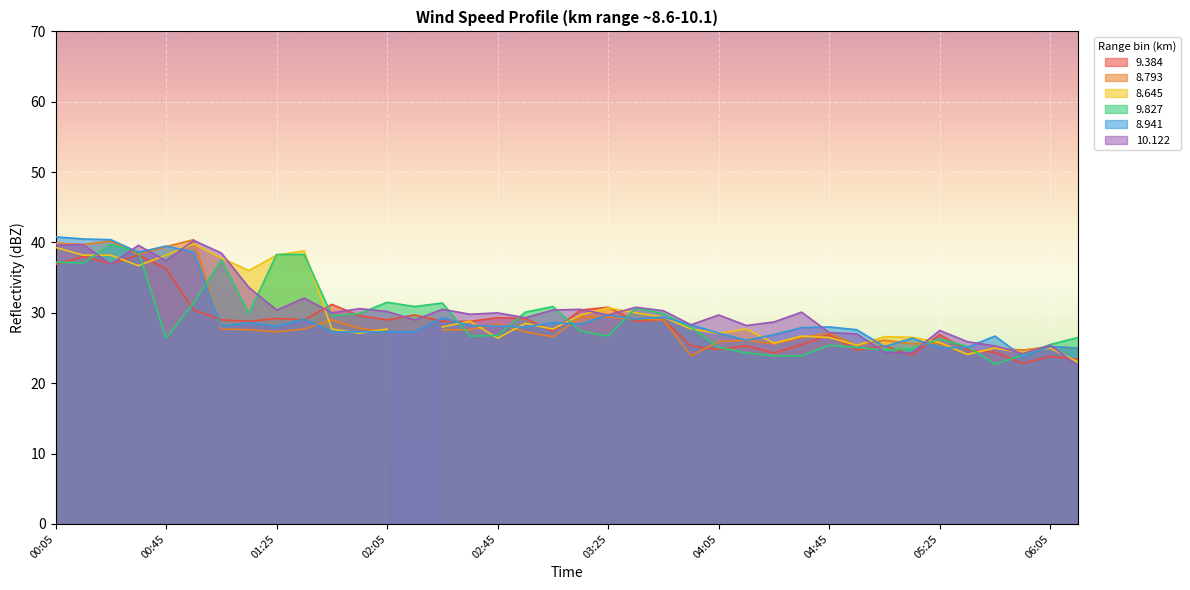

What is the sum of all 9.384 values?

1086.9